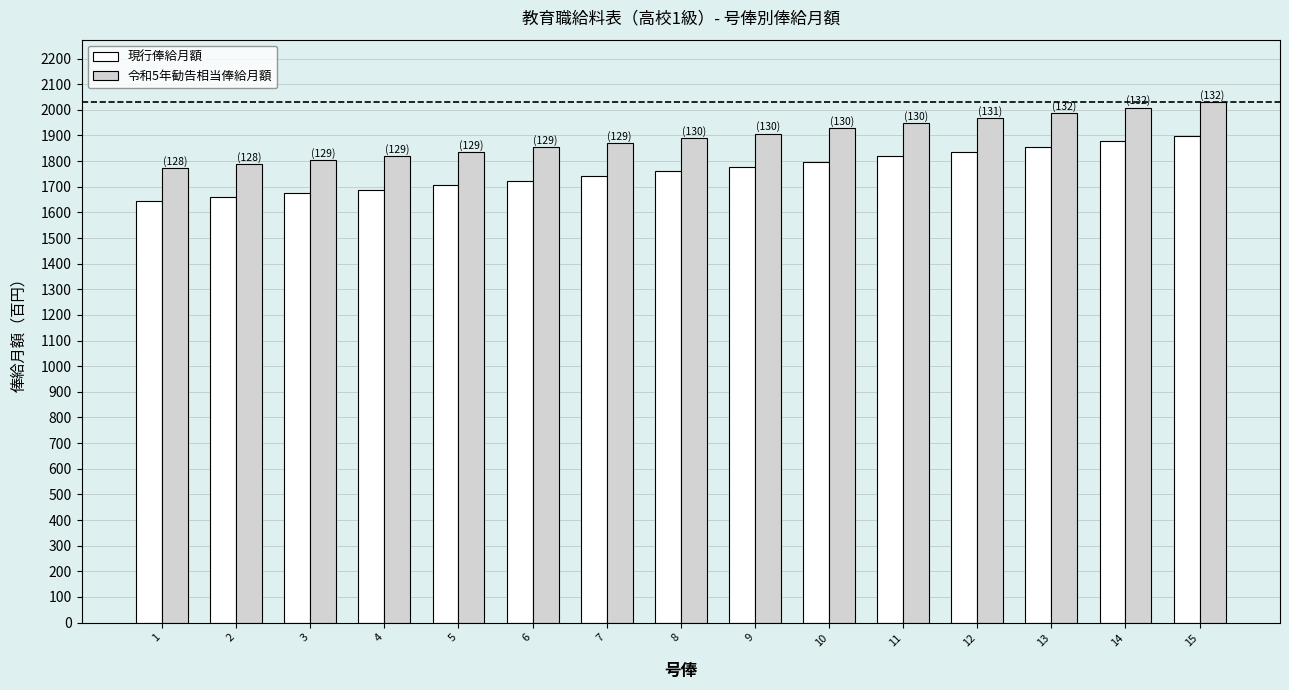

What is the sum of all 令和5年勧告相当俸給月額 values?

28406